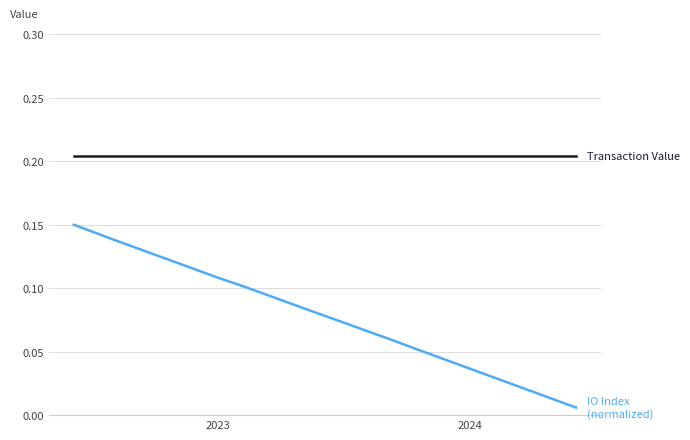

Reading left to right, extract all data points from this chart.

Transaction Value: 0.2	0.2	0.2	0.2	0.2	0.2	0.2	0.2	0.2	0.2	0.2	0.2	0.2	0.2	0.2	0.2	0.2	0.2	0.2	0.2	0.2	0.2	0.2	0.2	0.2
IO Index (normalized): 0.1	0.1	0.1	0.1	0.1	0.1	0.1	0.1	0.1	0.1	0.1	0.1	0.1	0.1	0.1	0.1	0.1	0.0	0.0	0.0	0.0	0.0	0.0	0.0	0.0